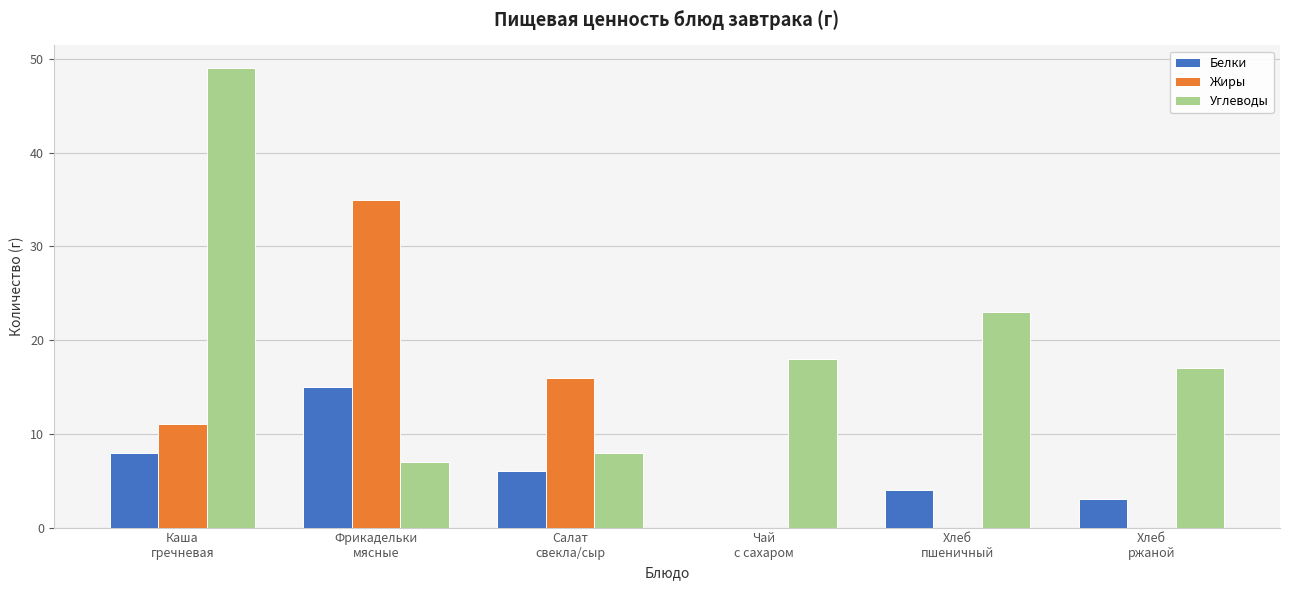

Which series has the largest total across all categories?

Углеводы